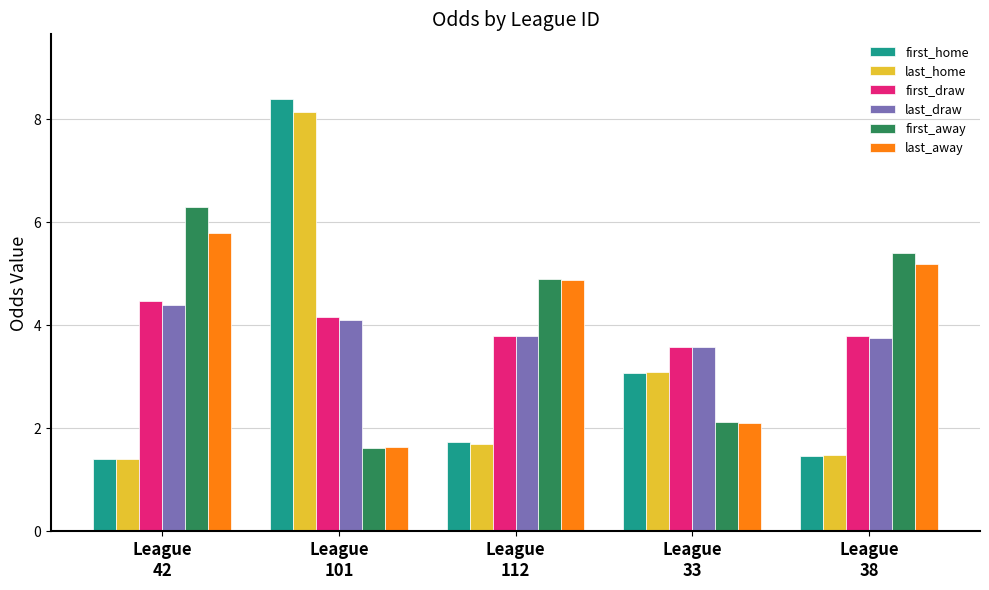

Which series has the widest spread of values?

first_home